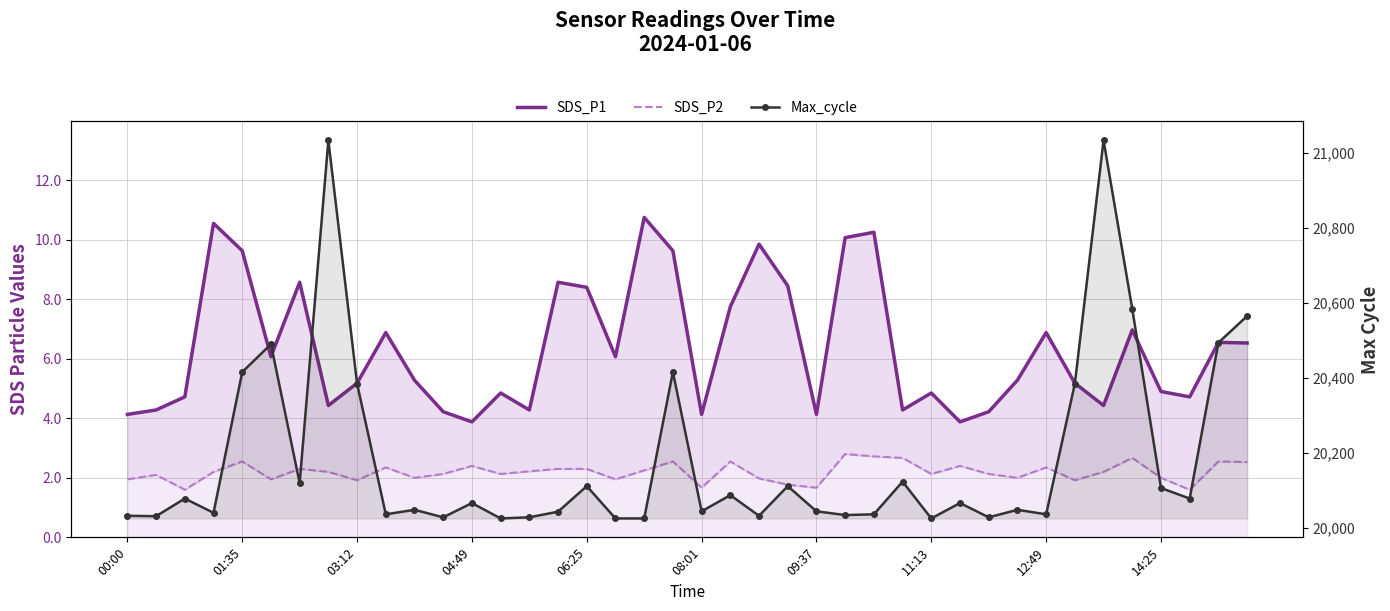

True or false: SDS_P2 has a value of 3.0 at 17.

False